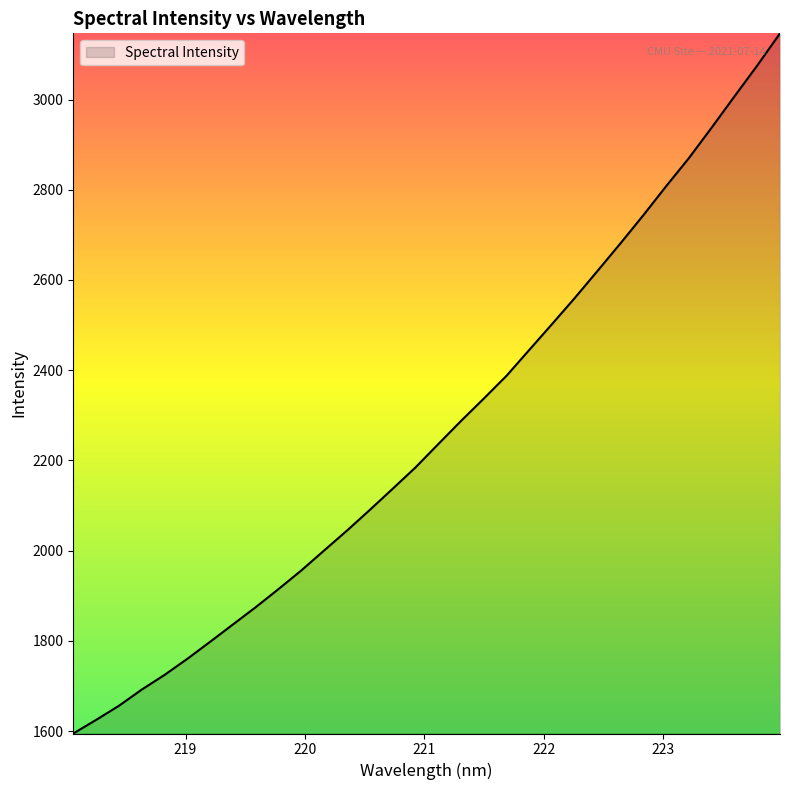

What is the maximum value shown in the chart?

3146.7